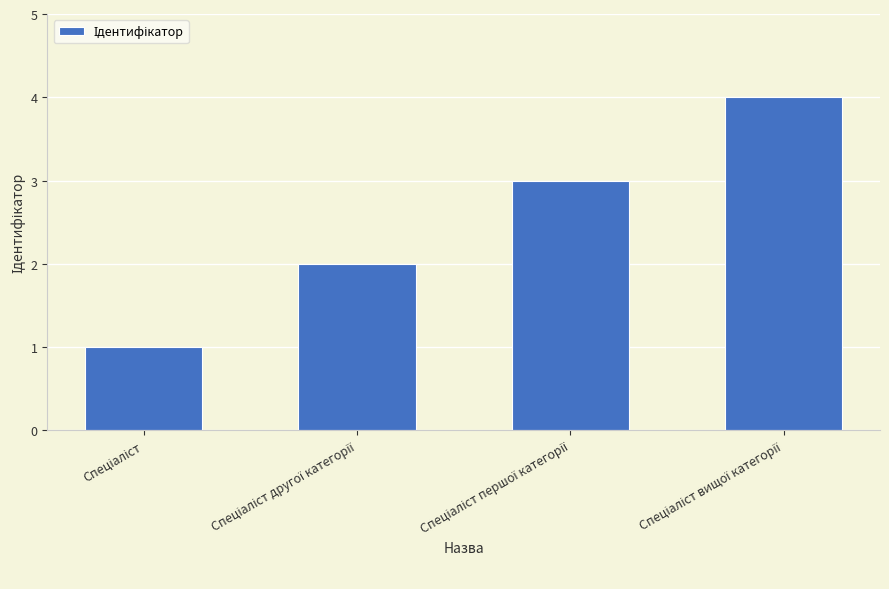

What is the greatest value displayed?

4